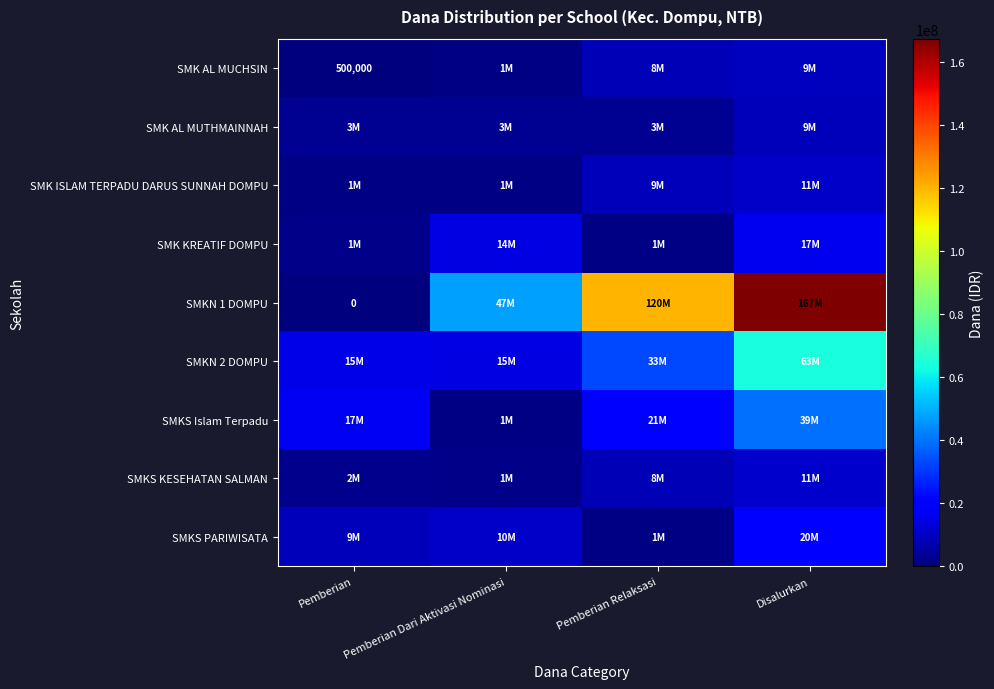

Rank the series by their maximum value, from lowest to highest.

SMK AL MUTHMAINNAH, SMK AL MUCHSIN, SMK ISLAM TERPADU DARUS SUNNAH DOMPU, SMKS KESEHATAN SALMAN, SMK KREATIF DOMPU, SMKS PARIWISATA, SMKS Islam Terpadu, SMKN 2 DOMPU, SMKN 1 DOMPU